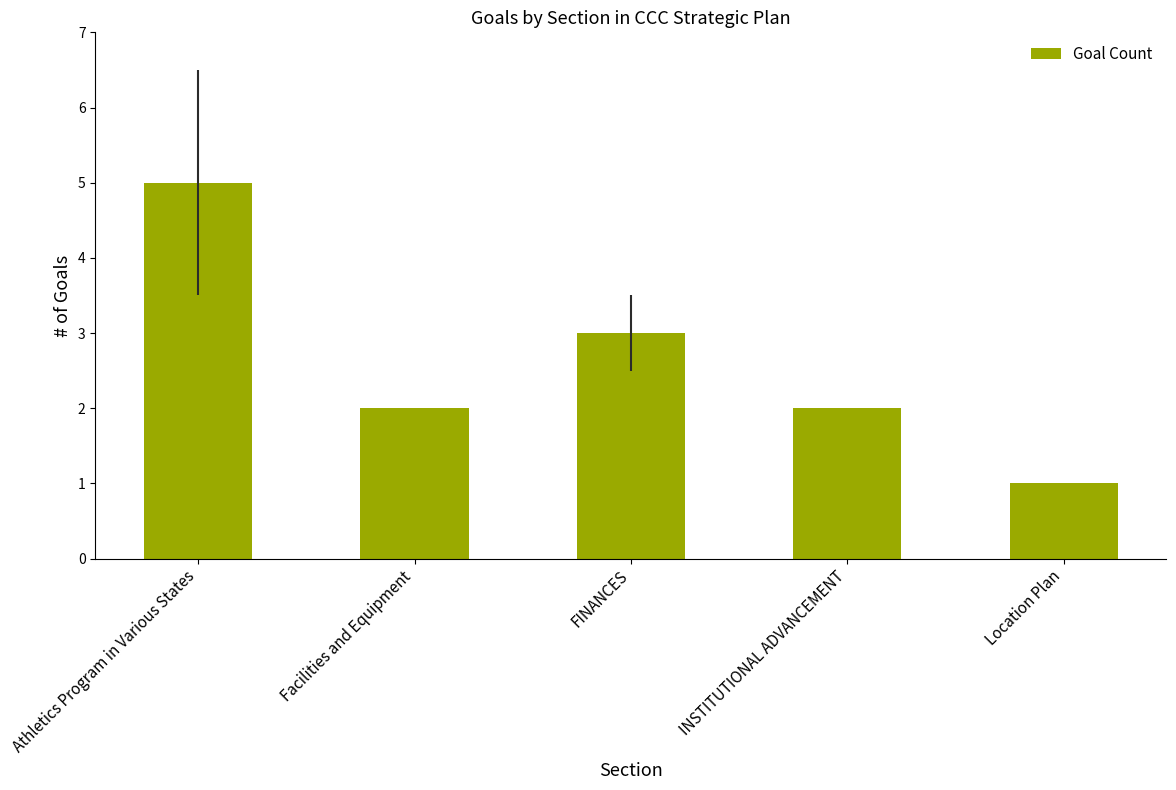

What is the smallest value displayed?

1